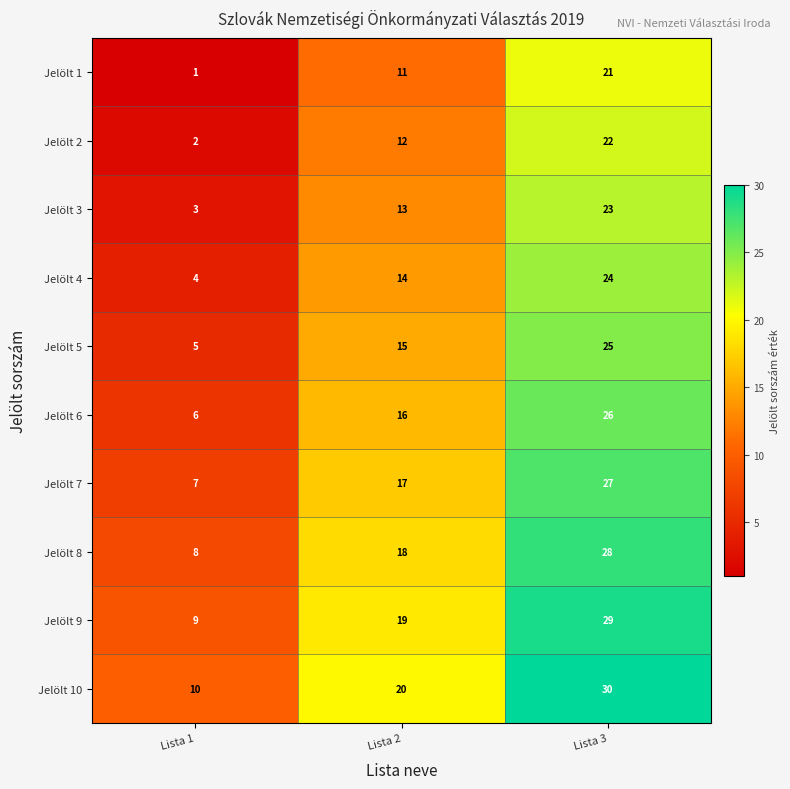

Reading right to left, what are all the values shown in this chart?

Jelölt 1: 21	11	1
Jelölt 2: 22	12	2
Jelölt 3: 23	13	3
Jelölt 4: 24	14	4
Jelölt 5: 25	15	5
Jelölt 6: 26	16	6
Jelölt 7: 27	17	7
Jelölt 8: 28	18	8
Jelölt 9: 29	19	9
Jelölt 10: 30	20	10